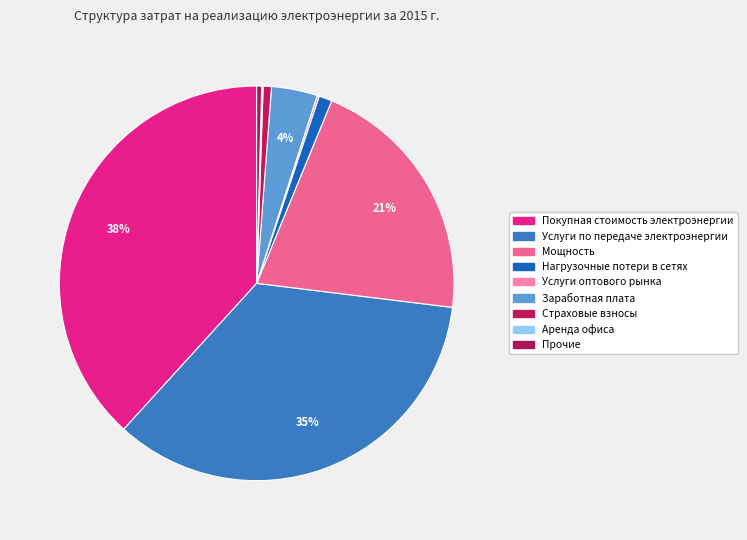

To the nearest percent, what percentage of the pie is Услуги по передаче электроэнергии?

35%